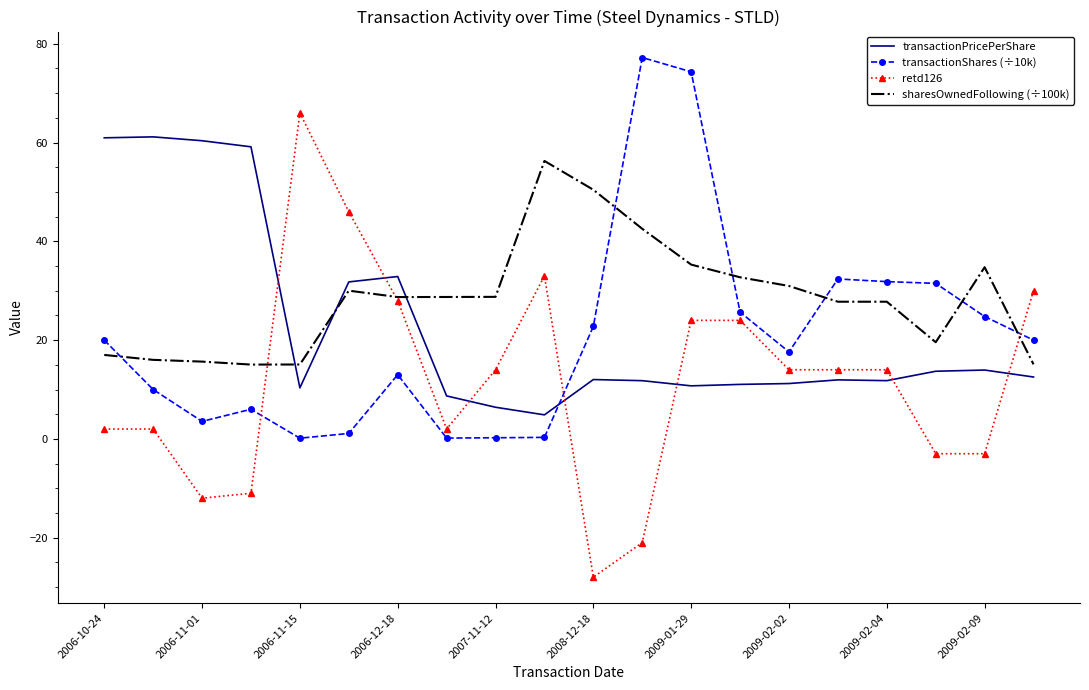

True or false: sharesOwnedFollowing (÷100k) and transactionShares (÷10k) cross at least once.

True